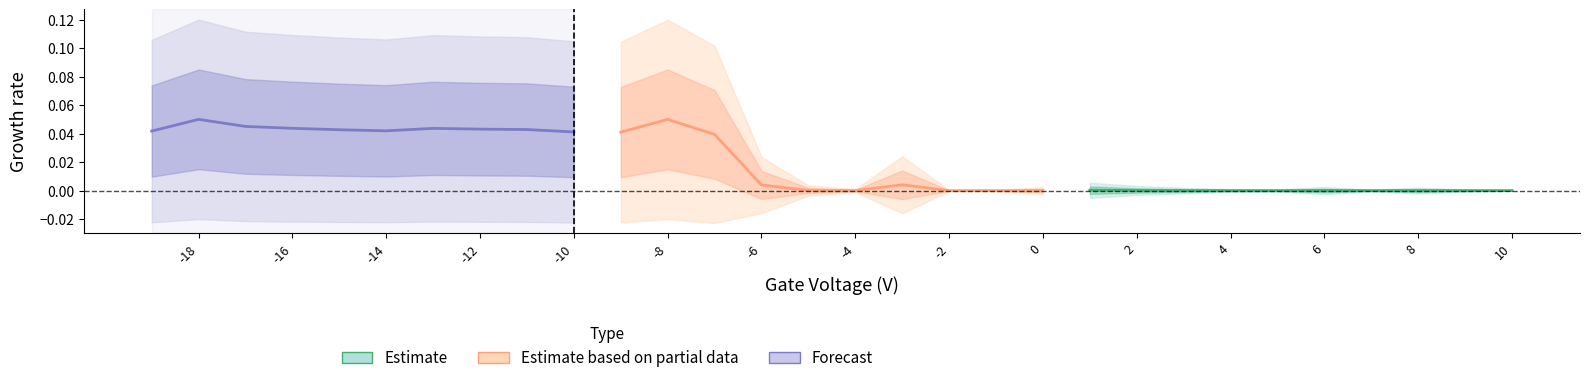

Rank the series by their average value, from highest to lowest.

Forecast, Estimate based on partial data, Estimate